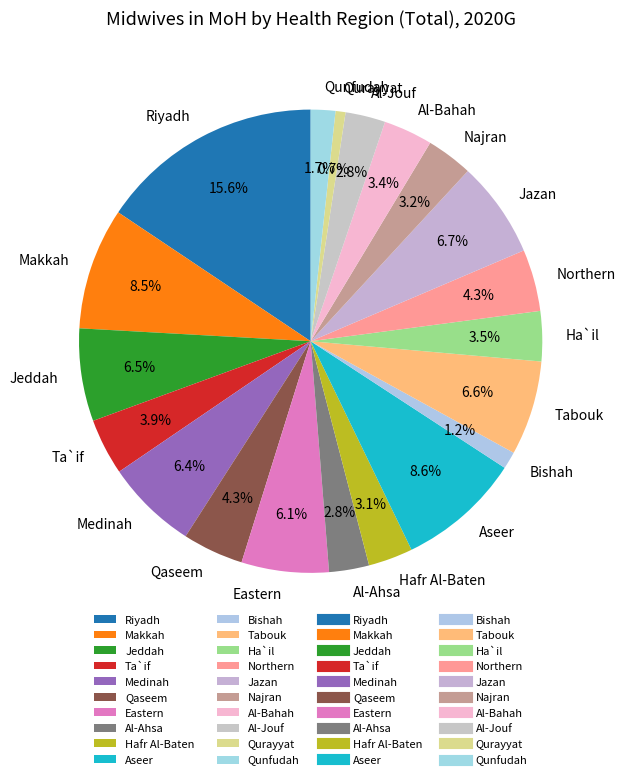

Is it true that Northern is 4% of the pie?

True